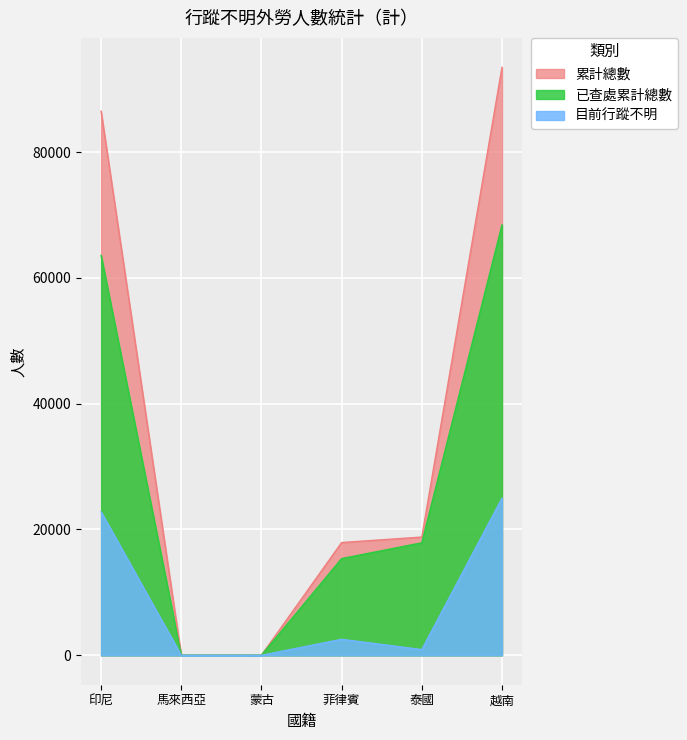

True or false: 累計總數 has more than 1 points higher than both neighbors.

False